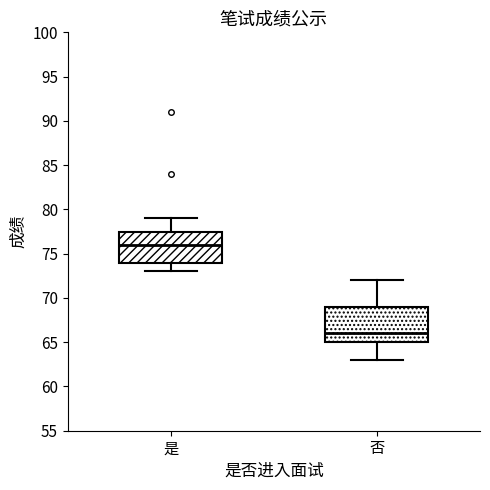

Where is the lower edge of the box for 是 on the y-axis? The values are not printed on the chart, so give them approximately, as read against the axis.

74.0